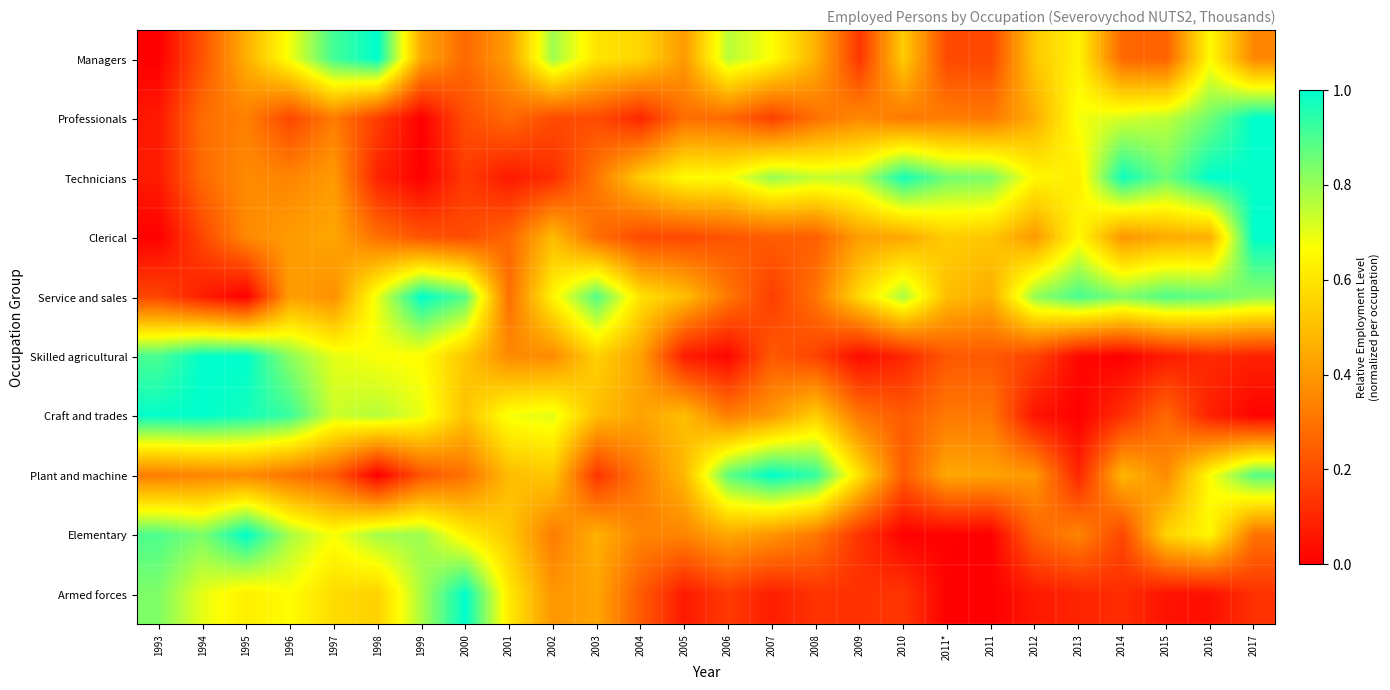

Reading right to left, extract all data points from this chart.

Managers: 2017=0.4	2016=0.7	2015=0.3	2014=0.3	2013=0.6	2012=0.5	2011=0.2	2011*=0.2	2010=0.5	2009=0.1	2008=0.5	2007=0.7	2006=0.8	2005=0.4	2004=0.6	2003=0.6	2002=0.8	2001=0.4	2000=0.3	1999=0.4	1998=1.0	1997=0.9	1996=0.7	1995=0.5	1994=0.2	1993=0.0
Professionals: 2017=1.0	2016=0.9	2015=0.8	2014=0.7	2013=0.7	2012=0.5	2011=0.3	2011*=0.3	2010=0.3	2009=0.4	2008=0.3	2007=0.2	2006=0.3	2005=0.3	2004=0.1	2003=0.2	2002=0.2	2001=0.3	2000=0.2	1999=0.0	1998=0.2	1997=0.3	1996=0.2	1995=0.3	1994=0.3	1993=0.1
Technicians: 2017=1.0	2016=1.0	2015=0.9	2014=1.0	2013=0.6	2012=0.6	2011=0.8	2011*=0.9	2010=1.0	2009=0.8	2008=0.7	2007=0.8	2006=0.7	2005=0.7	2004=0.5	2003=0.3	2002=0.1	2001=0.1	2000=0.2	1999=0.0	1998=0.1	1997=0.4	1996=0.3	1995=0.4	1994=0.3	1993=0.1
Clerical: 2017=1.0	2016=0.5	2015=0.4	2014=0.4	2013=0.7	2012=0.4	2011=0.5	2011*=0.5	2010=0.4	2009=0.4	2008=0.2	2007=0.2	2006=0.2	2005=0.2	2004=0.2	2003=0.3	2002=0.5	2001=0.3	2000=0.2	1999=0.2	1998=0.3	1997=0.4	1996=0.4	1995=0.4	1994=0.2	1993=0.0
Service and sales: 2017=0.8	2016=0.9	2015=0.9	2014=0.8	2013=0.9	2012=0.8	2011=0.5	2011*=0.5	2010=0.8	2009=0.6	2008=0.3	2007=0.2	2006=0.3	2005=0.5	2004=0.6	2003=0.9	2002=0.6	2001=0.3	2000=0.9	1999=1.0	1998=0.7	1997=0.4	1996=0.4	1995=0.0	1994=0.1	1993=0.2
Skilled agricultural: 2017=0.1	2016=0.1	2015=0.1	2014=0.0	2013=0.0	2012=0.2	2011=0.2	2011*=0.2	2010=0.1	2009=0.0	2008=0.2	2007=0.2	2006=0.0	2005=0.1	2004=0.4	2003=0.5	2002=0.4	2001=0.4	2000=0.5	1999=0.7	1998=0.7	1997=0.7	1996=0.8	1995=1.0	1994=1.0	1993=0.9
Craft and trades: 2017=0.0	2016=0.1	2015=0.3	2014=0.1	2013=0.0	2012=0.1	2011=0.3	2011*=0.3	2010=0.2	2009=0.3	2008=0.5	2007=0.4	2006=0.3	2005=0.5	2004=0.4	2003=0.5	2002=0.7	2001=0.7	2000=0.5	1999=0.7	1998=0.8	1997=0.7	1996=0.9	1995=1.0	1994=1.0	1993=1.0
Plant and machine: 2017=0.9	2016=0.7	2015=0.4	2014=0.5	2013=0.1	2012=0.4	2011=0.4	2011*=0.4	2010=0.2	2009=0.6	2008=0.9	2007=1.0	2006=0.9	2005=0.5	2004=0.3	2003=0.1	2002=0.5	2001=0.5	2000=0.3	1999=0.2	1998=0.0	1997=0.2	1996=0.3	1995=0.4	1994=0.3	1993=0.3
Elementary: 2017=0.3	2016=0.6	2015=0.6	2014=0.2	2013=0.3	2012=0.3	2011=0.0	2011*=0.0	2010=0.0	2009=0.1	2008=0.3	2007=0.4	2006=0.4	2005=0.3	2004=0.3	2003=0.5	2002=0.3	2001=0.5	2000=0.6	1999=0.8	1998=0.8	1997=0.7	1996=0.8	1995=1.0	1994=0.8	1993=0.9
Armed forces: 2017=0.1	2016=0.0	2015=0.0	2014=0.1	2013=0.1	2012=0.1	2011=0.0	2011*=0.0	2010=0.1	2009=0.1	2008=0.1	2007=0.1	2006=0.2	2005=0.1	2004=0.2	2003=0.4	2002=0.4	2001=0.6	2000=1.0	1999=0.8	1998=0.5	1997=0.6	1996=0.7	1995=0.6	1994=0.7	1993=0.8